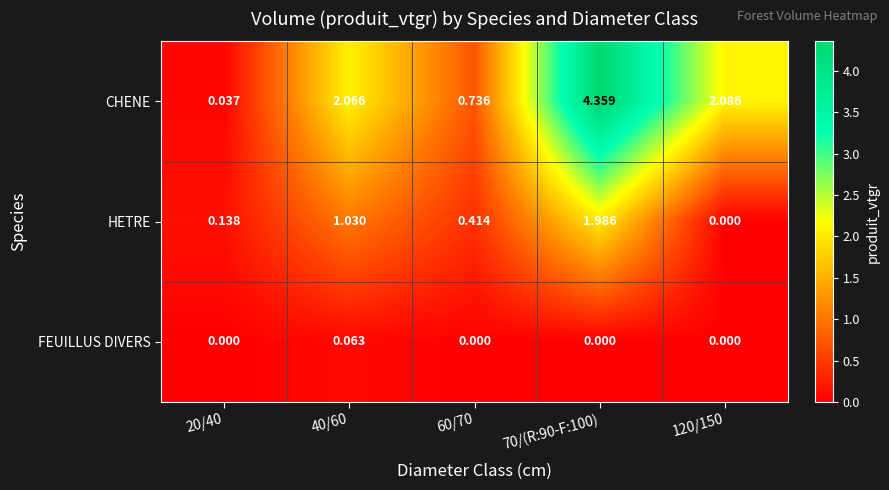

How many categories are shown in the chart?

5